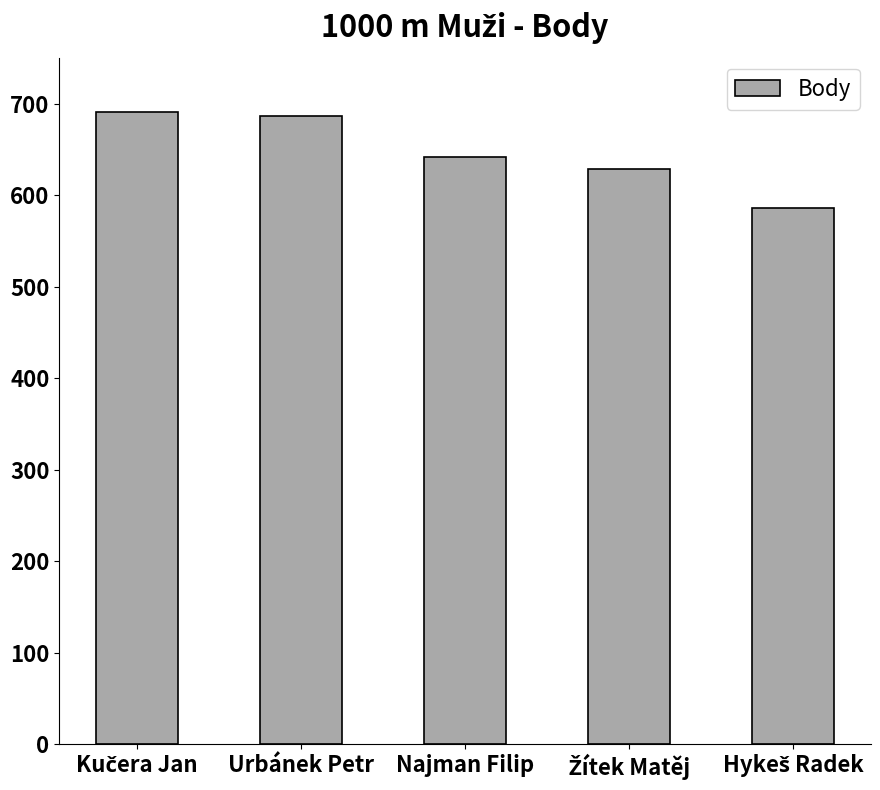

Is it true that the value at Najman Filip is 642?

True